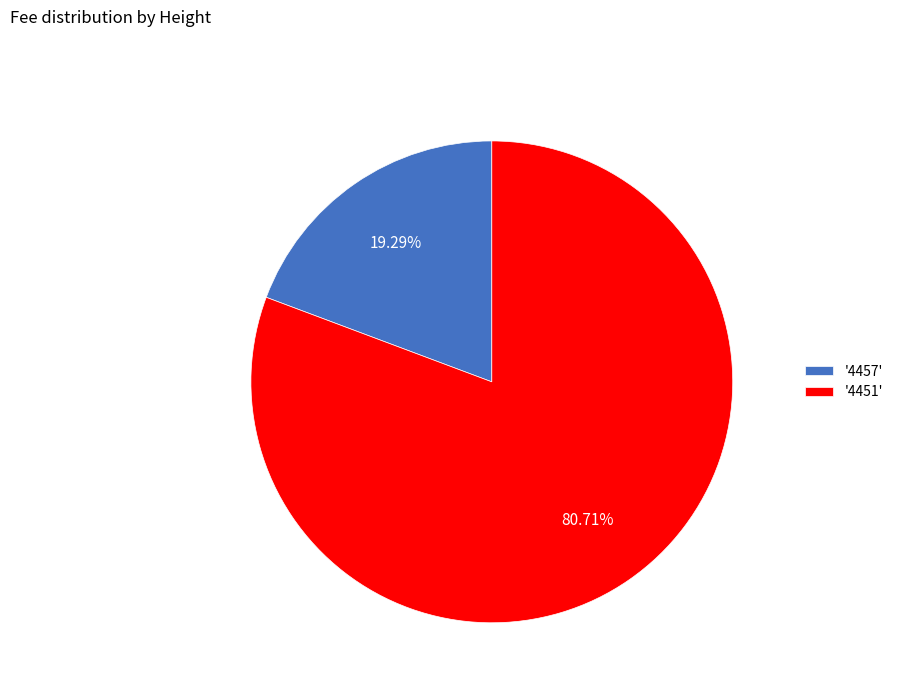

Is there a majority slice in this chart?

Yes